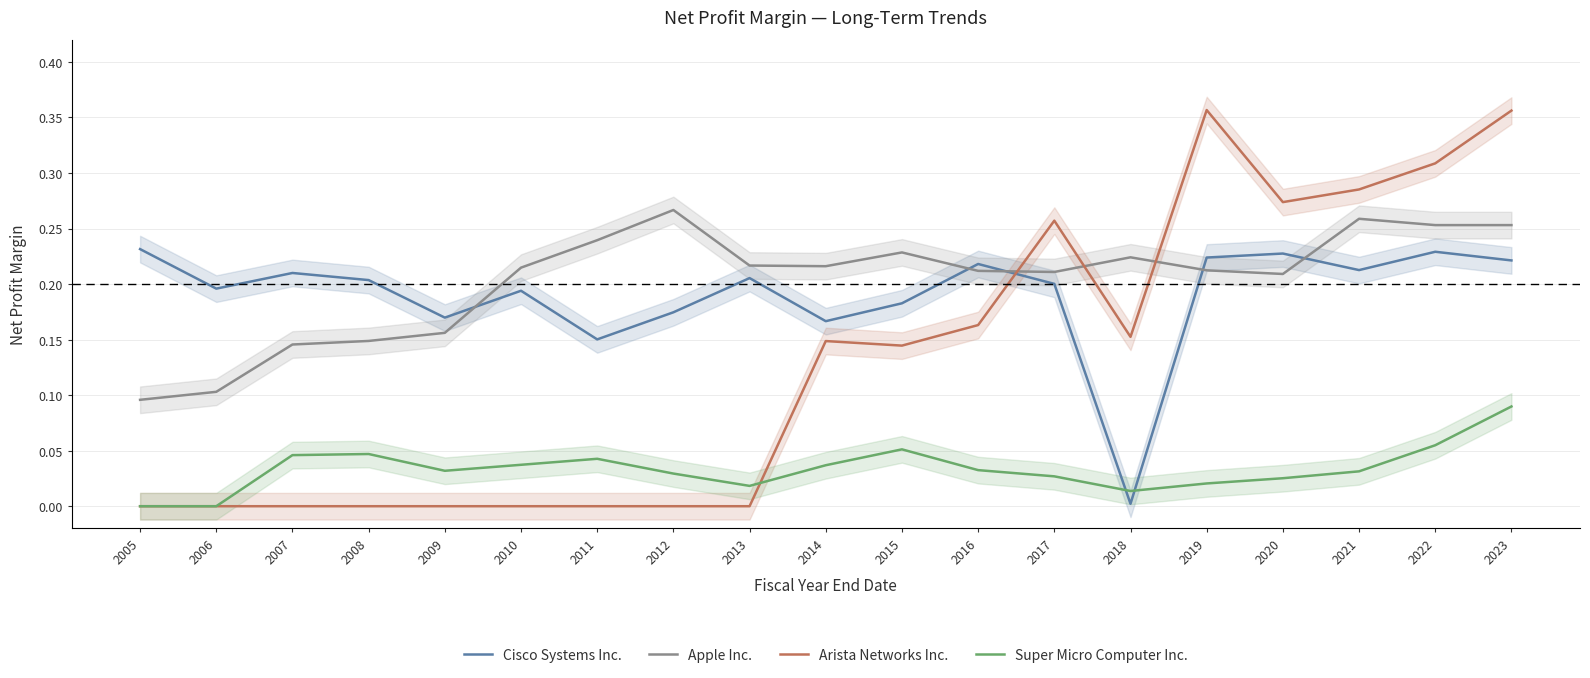

List the labels in order of Cisco Systems Inc. value, smallest first.

2018, 2011, 2014, 2009, 2012, 2015, 2010, 2006, 2017, 2008, 2013, 2007, 2021, 2016, 2023, 2019, 2020, 2022, 2005